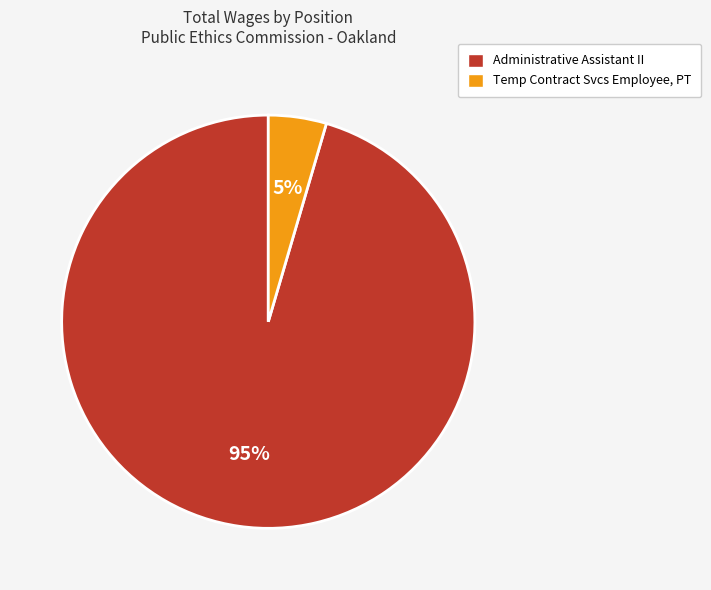

Does any single category account for the majority?

Yes